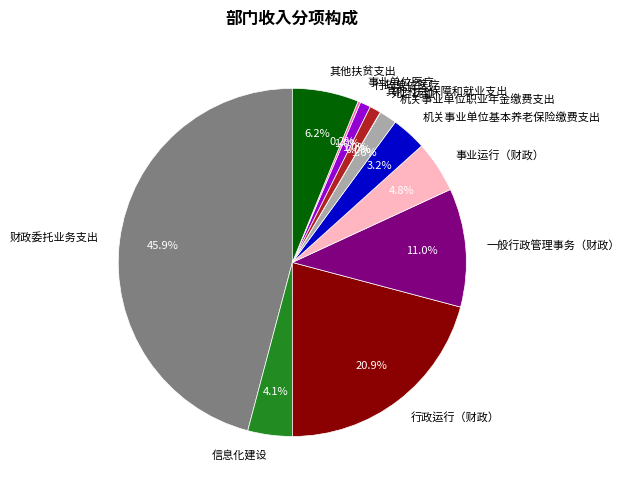

To the nearest percent, what is the difference between the 财政委托业务支出 and 行政运行（财政） slice percentages?

25%